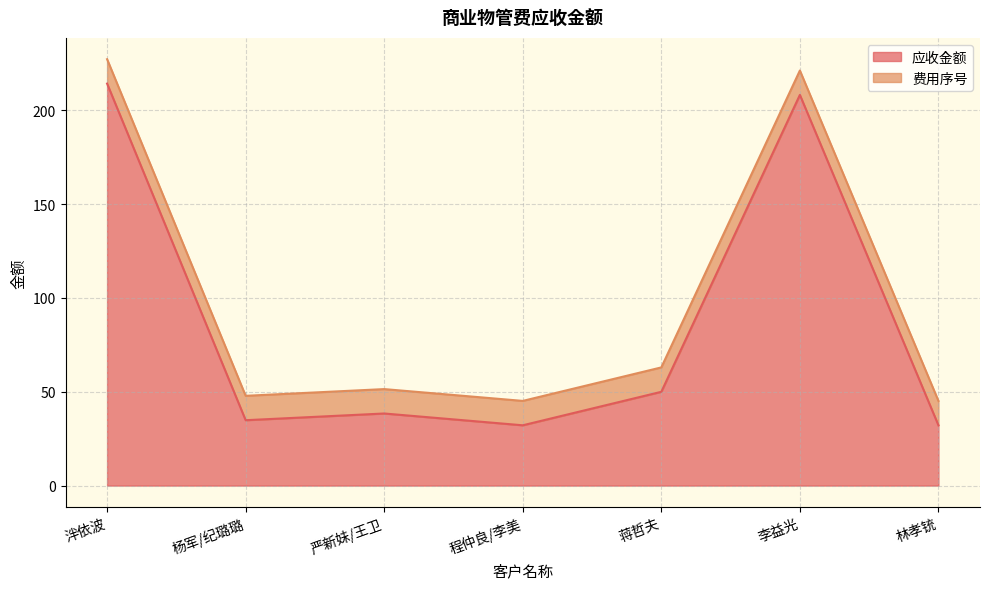

List the labels in order of value, smallest first.

程仲良/李美, 林孝铳, 杨军/纪璐璐, 严新妹/王卫, 蒋哲夫, 李益光, 泮依波